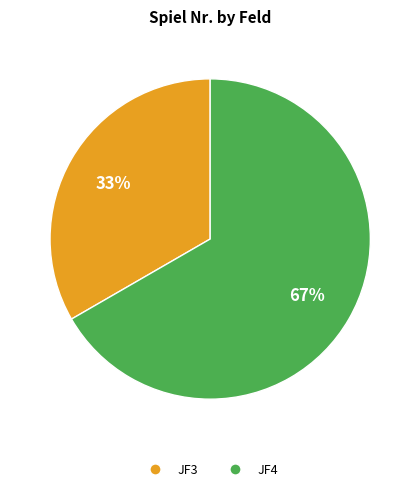

What is the largest slice in the pie chart?

JF4